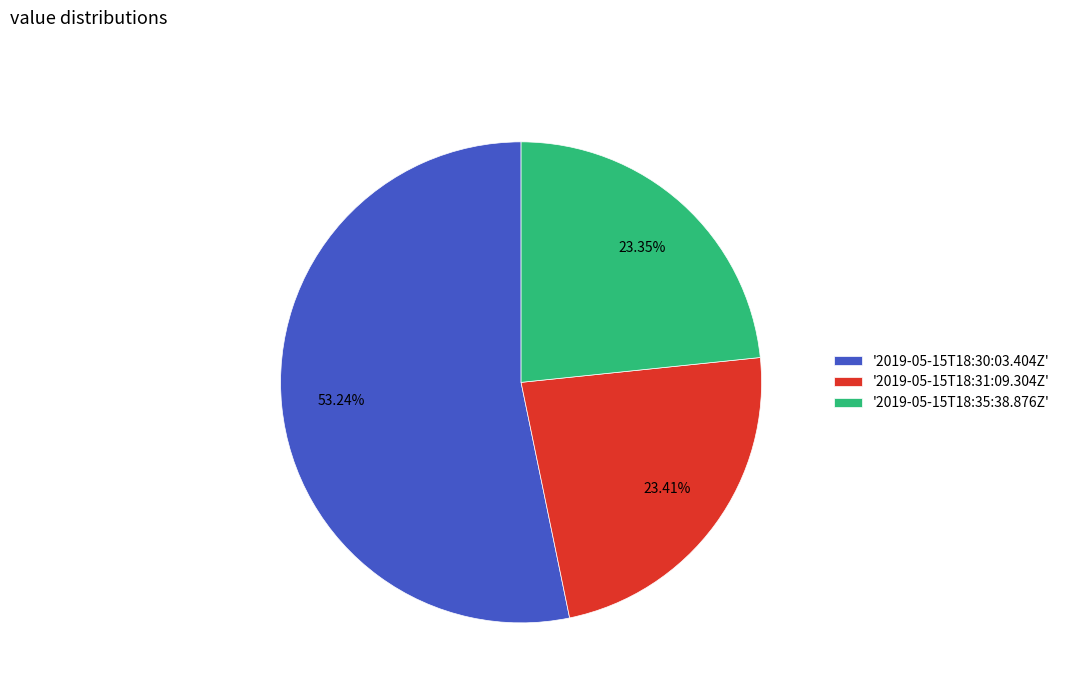

What is the ratio of the value at '2019-05-15T18:30:03.404Z' to the value at '2019-05-15T18:31:09.304Z'?

2.3